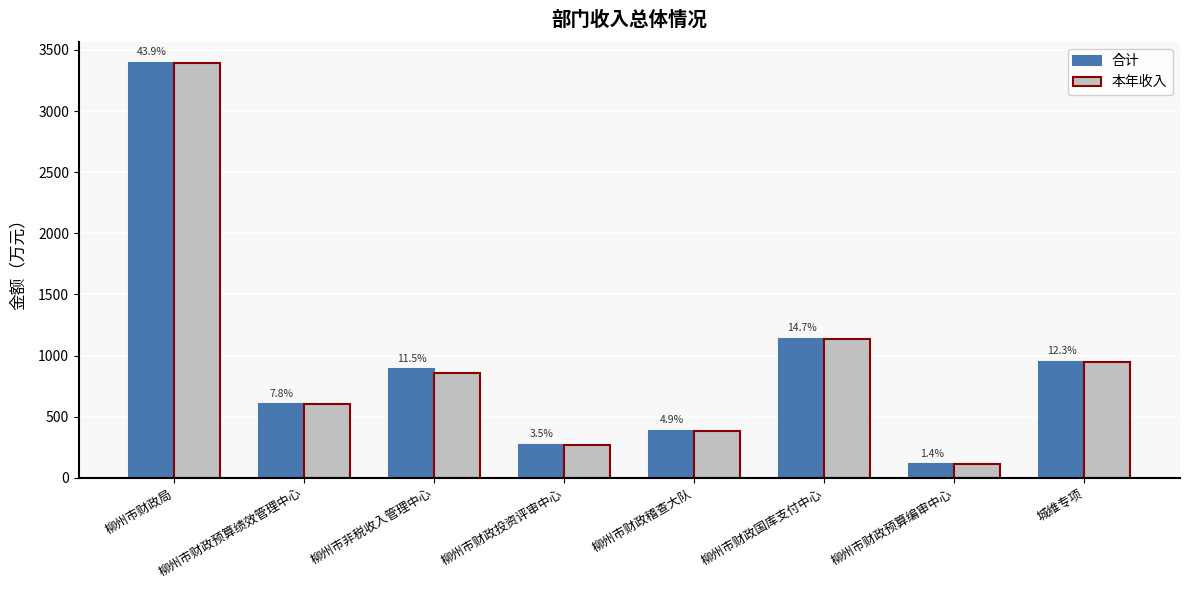

Reading left to right, extract all data points from this chart.

合计: 3395.5	602.4	886.1	271.4	382.7	1138.7	108.6	950.0
本年收入: 3395.5	602.4	860.9	271.4	382.7	1138.7	108.6	950.0